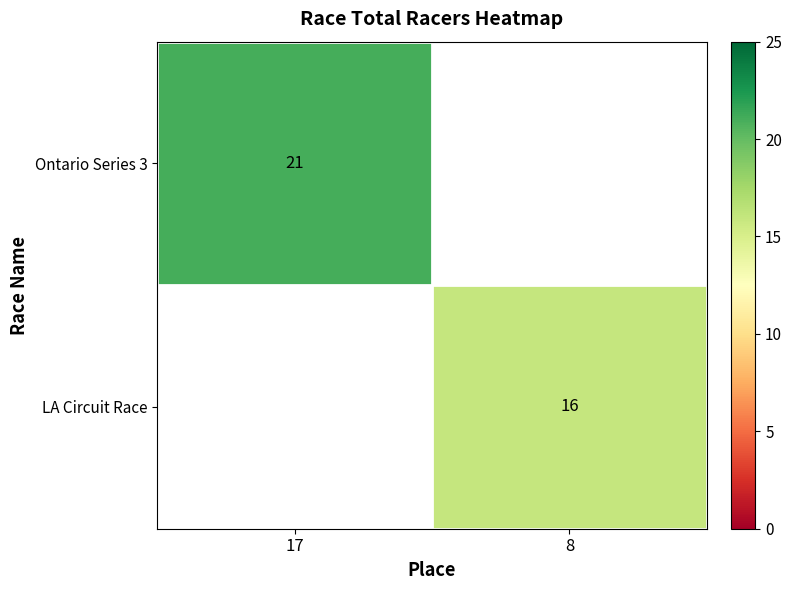

The value of LA Circuit Race at 8 is 5. True or false?

False